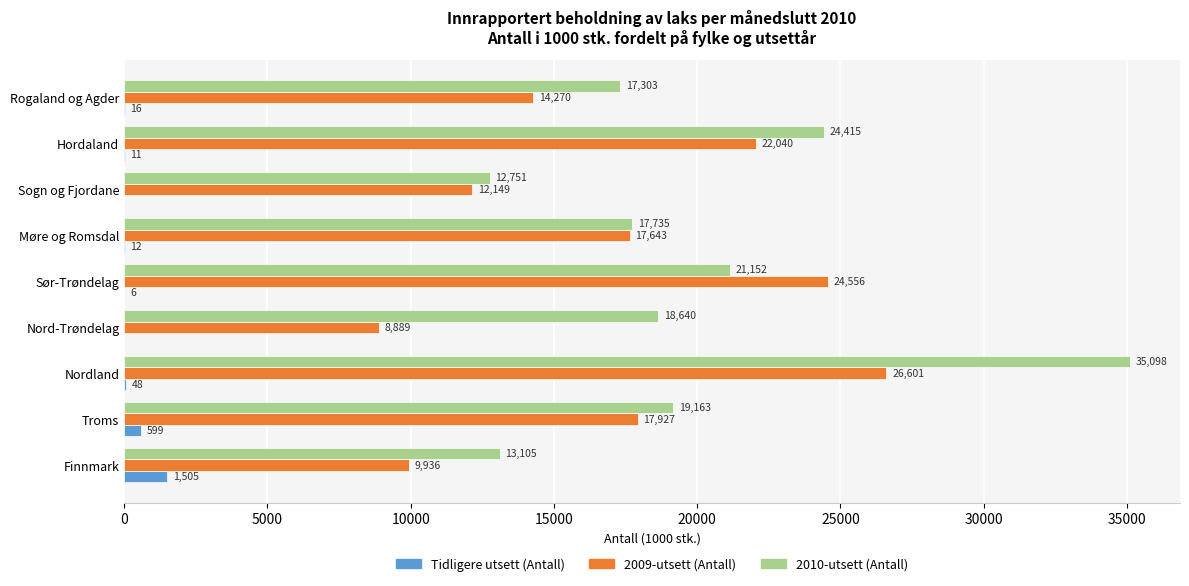

At which label does 2010-utsett (Antall) reach its peak?

Nordland